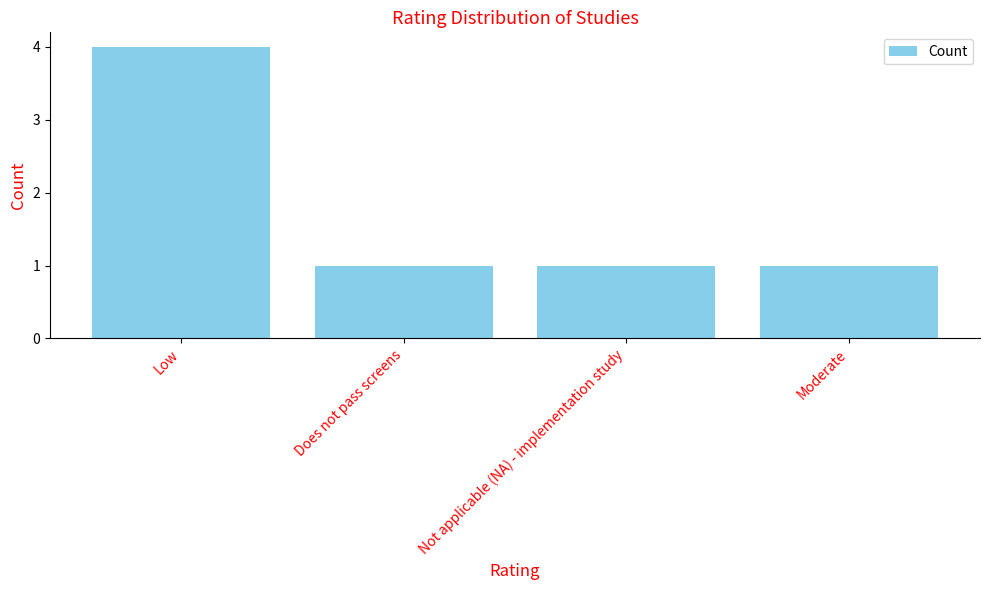

What is the value of the 3rd bar from the left?

1